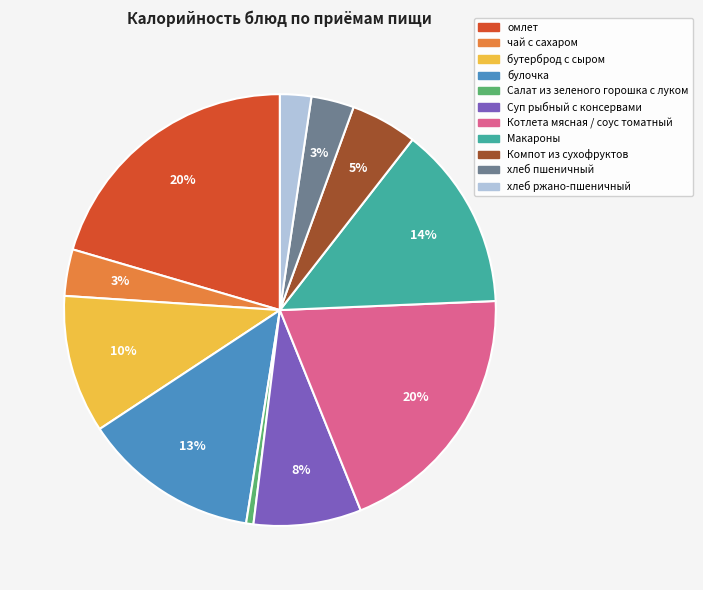

How many slices are in this pie chart?

11